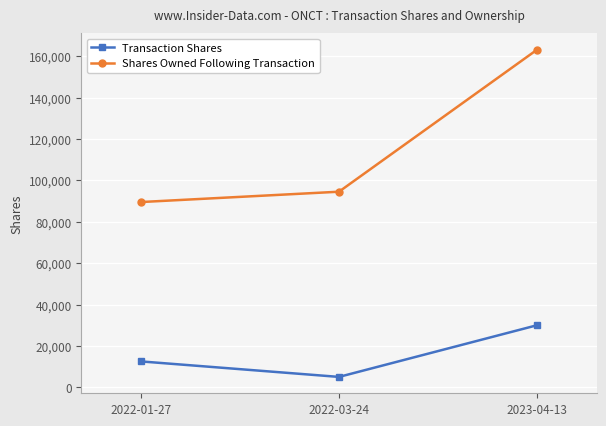

Which series has the widest spread of values?

Shares Owned Following Transaction